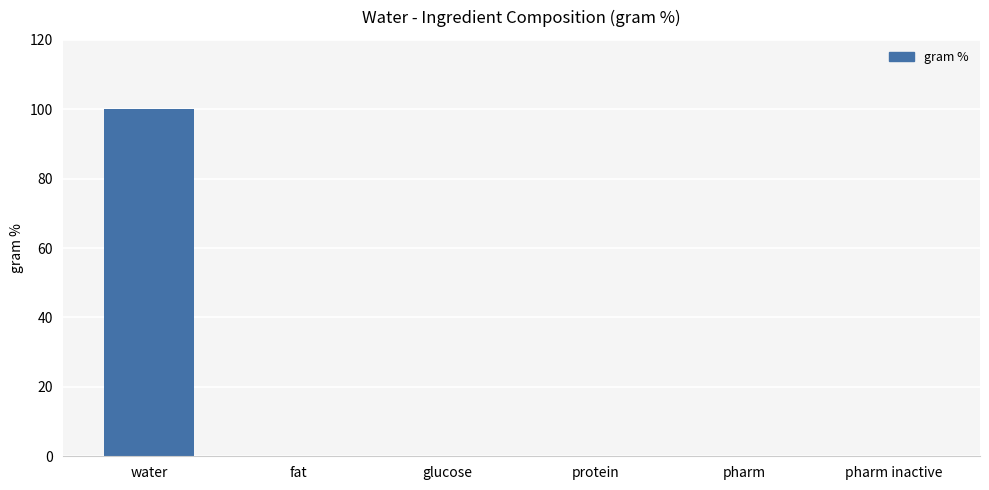

What is the change in value from water to fat?

-100